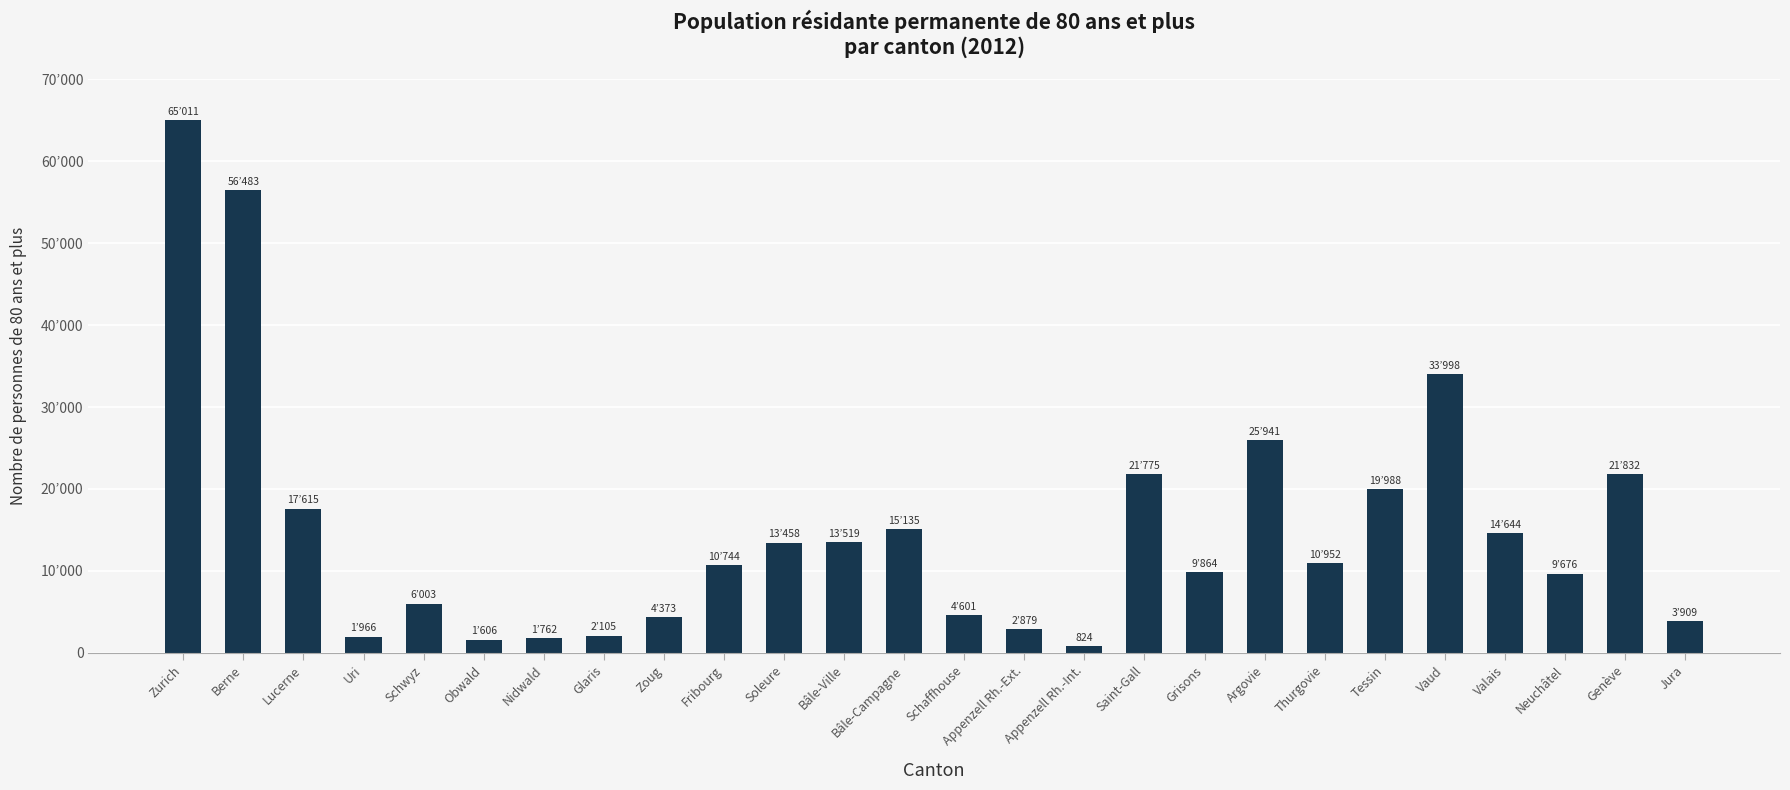

Does the chart contain any negative values?

No